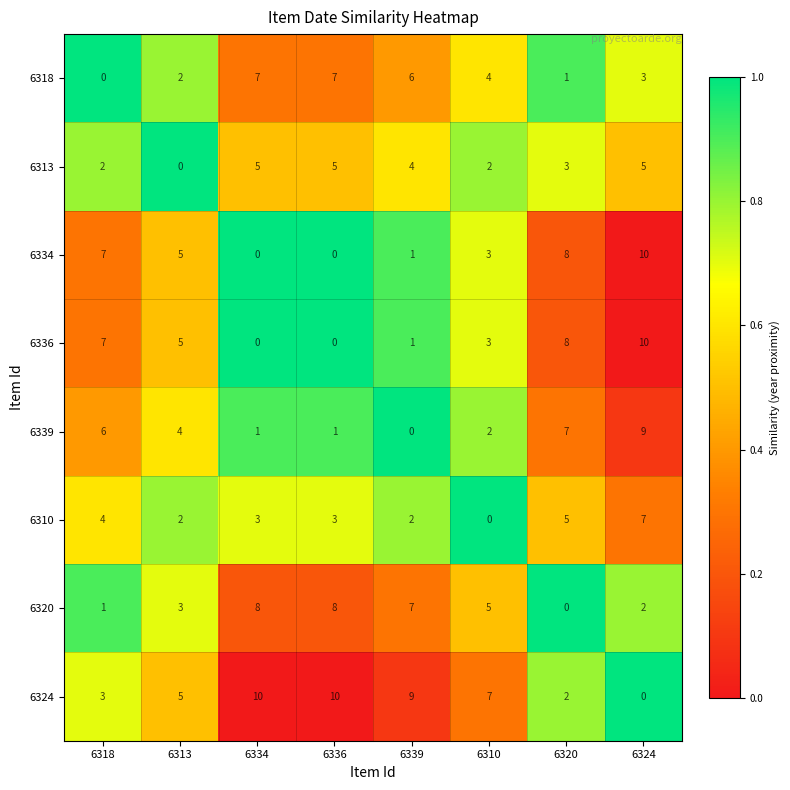

What is the spread (max minus min) of values at 6334?

10